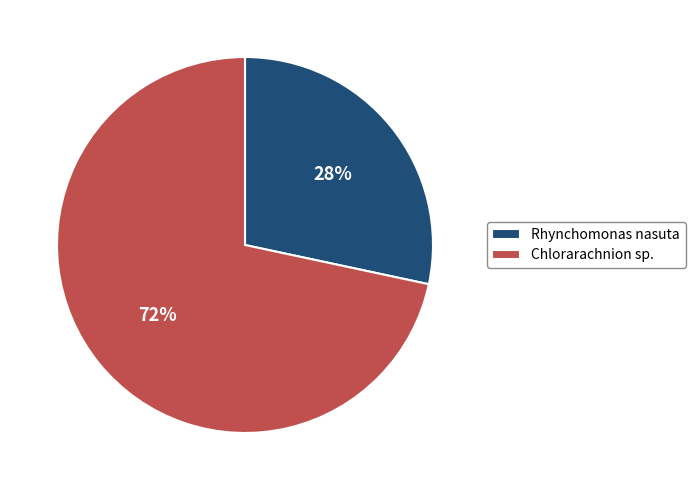

To the nearest percent, what portion does Rhynchomonas nasuta represent?

28%